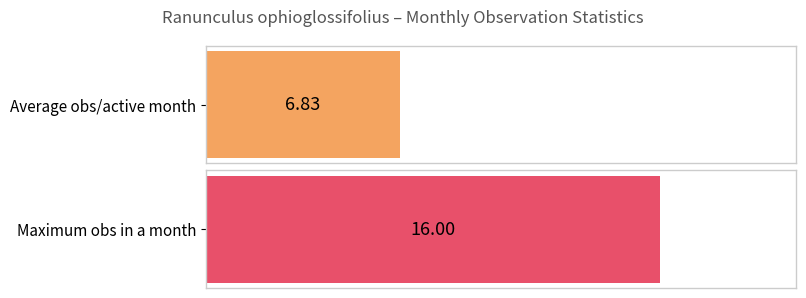

Count the number of data series in this chart.

1